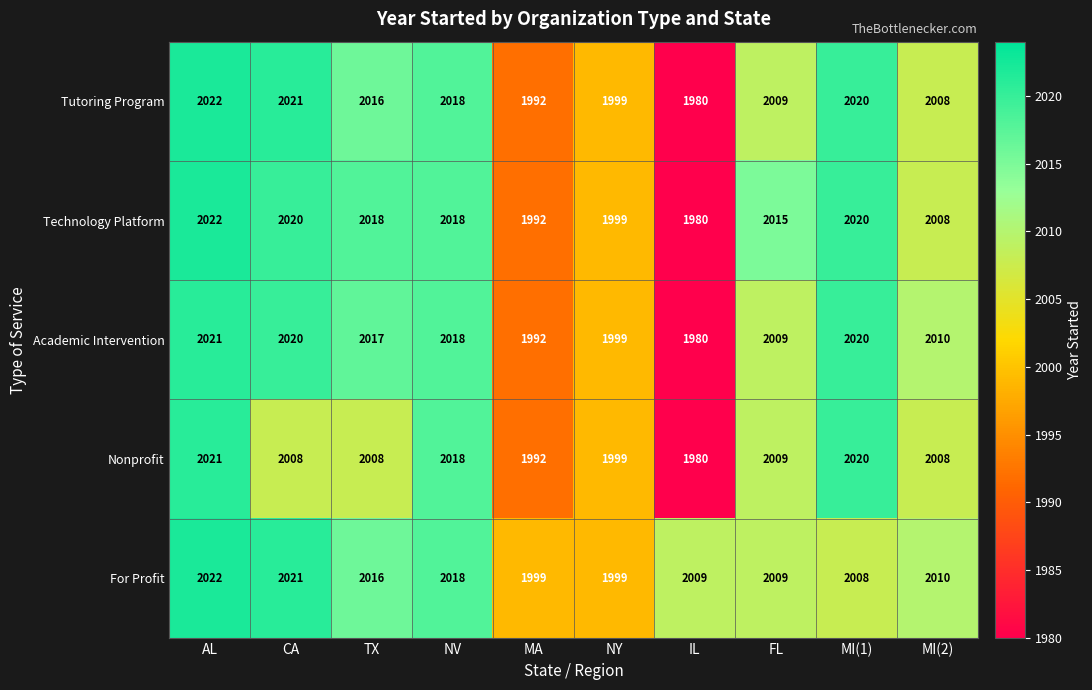

True or false: Academic Intervention has a value of 908 at AL.

False